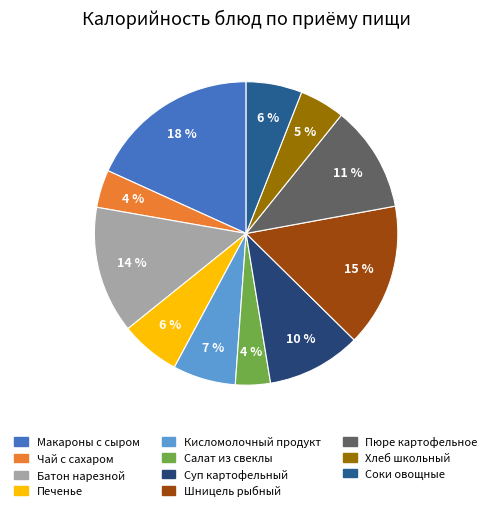

Is it true that Печенье is 15% of the pie?

False